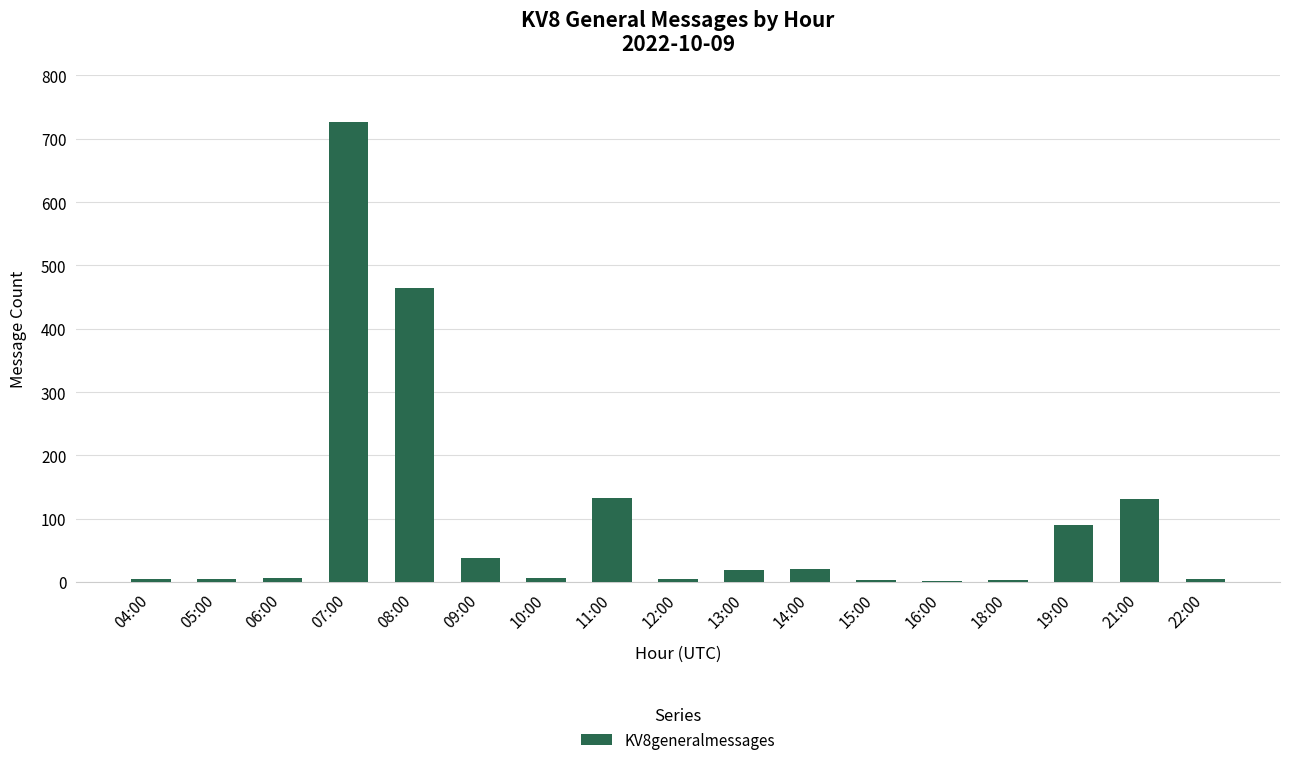

What is the sum of all values?

1664